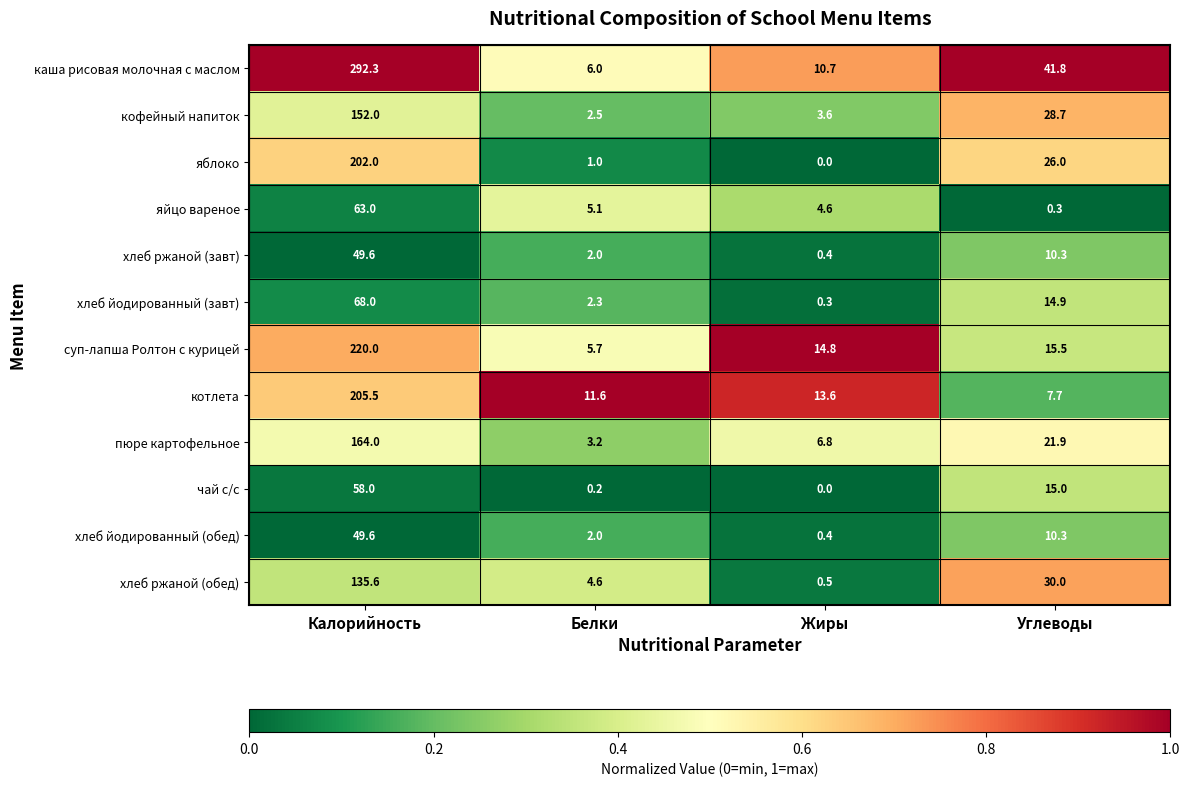

What is the difference between the highest and lowest values at Углеводы?

41.5